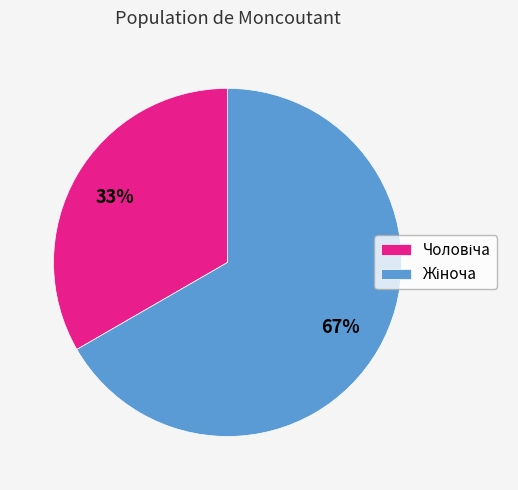

To the nearest percent, what is the average slice percentage?

50%